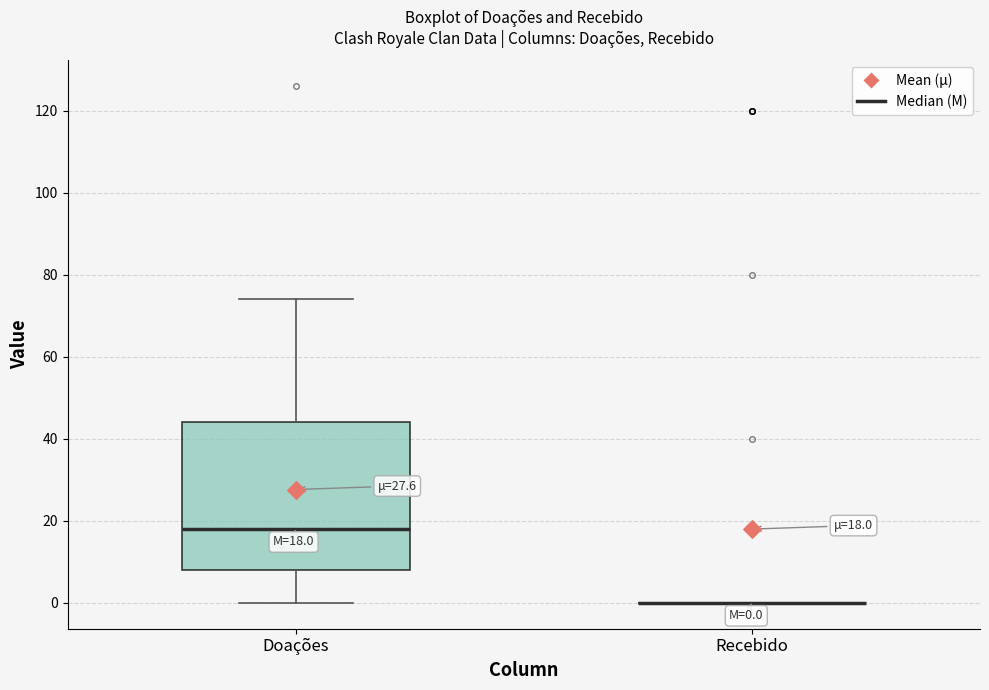

Which box is the tallest, from its lower edge to its upper edge?

Doações